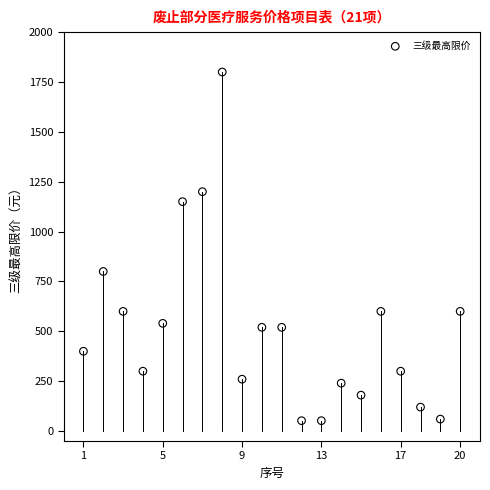

What Y value in the scatter plot is closest to 926?

800